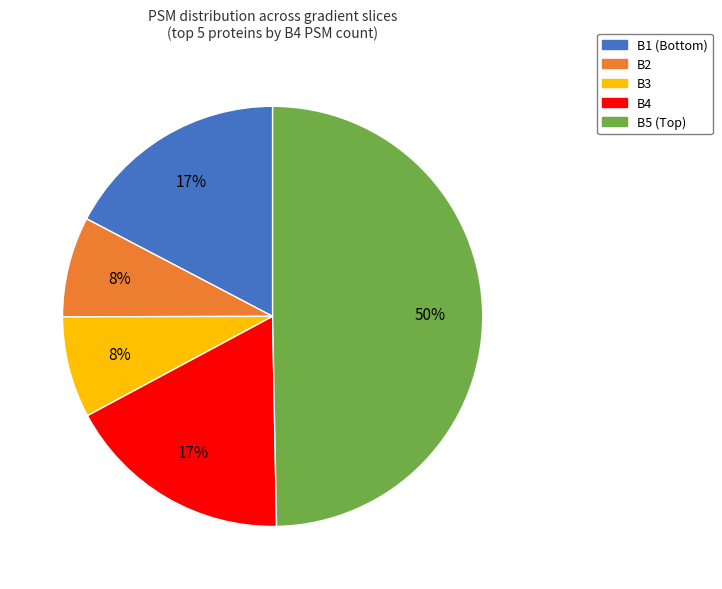

How many slices are in this pie chart?

5